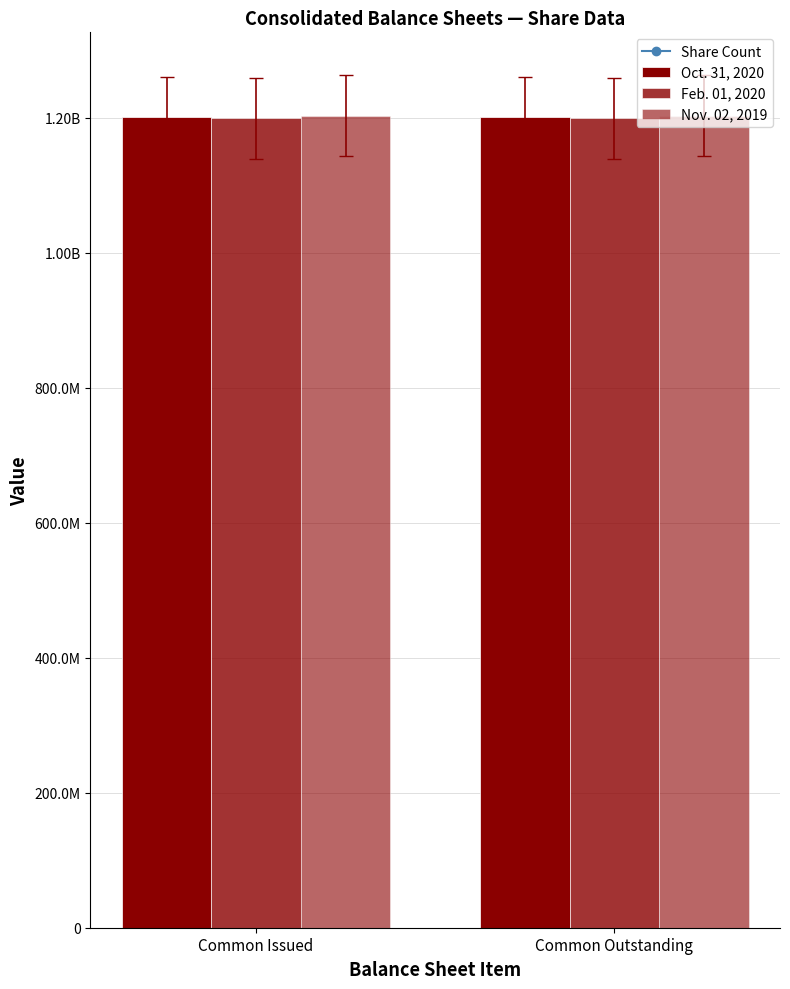

Does the chart contain stacked bars?

No